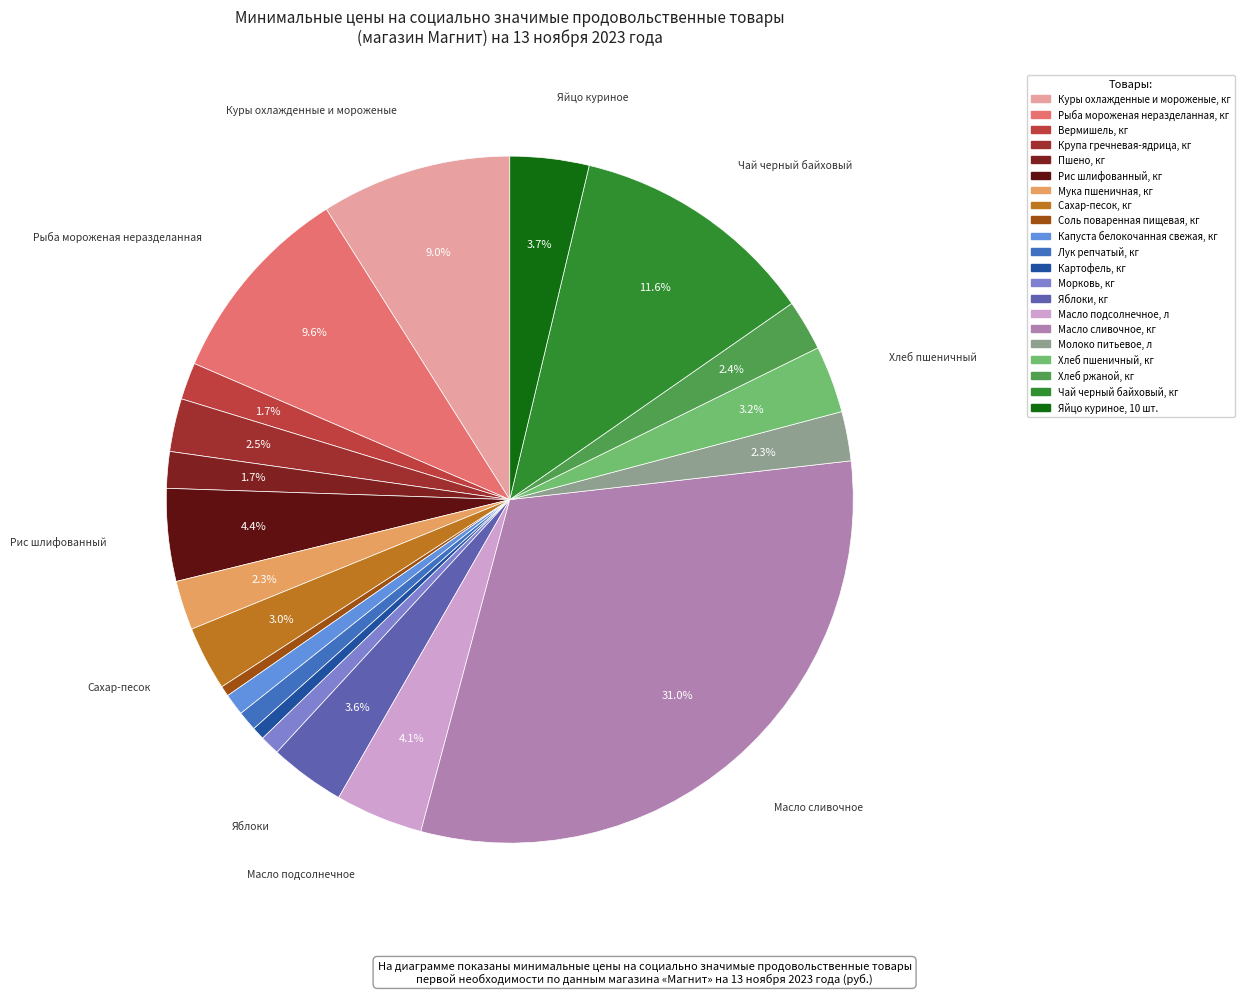

True or false: Чай черный байховый, кг accounts for 26% of the total.

False